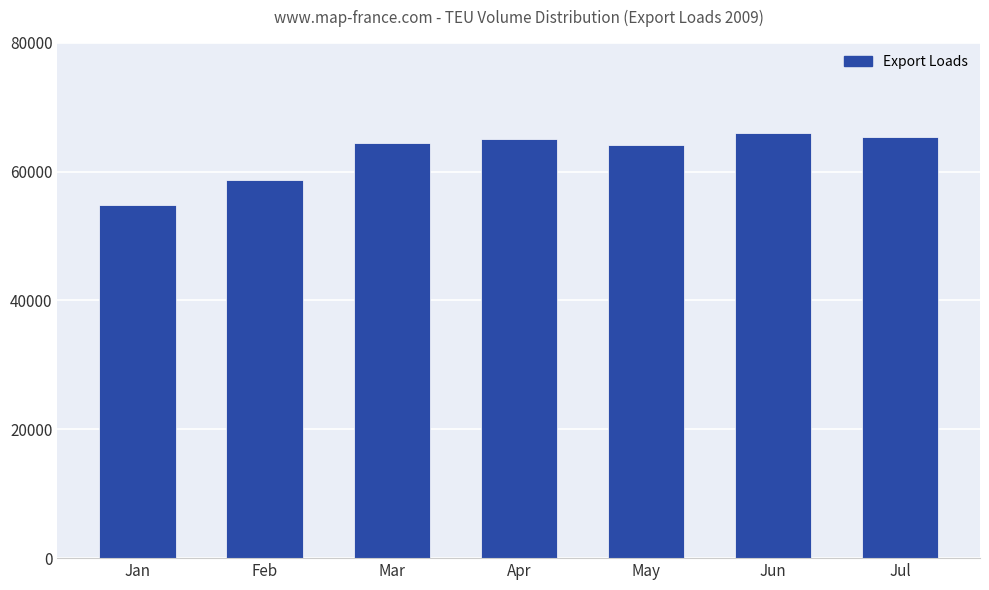

Does the chart contain stacked bars?

No